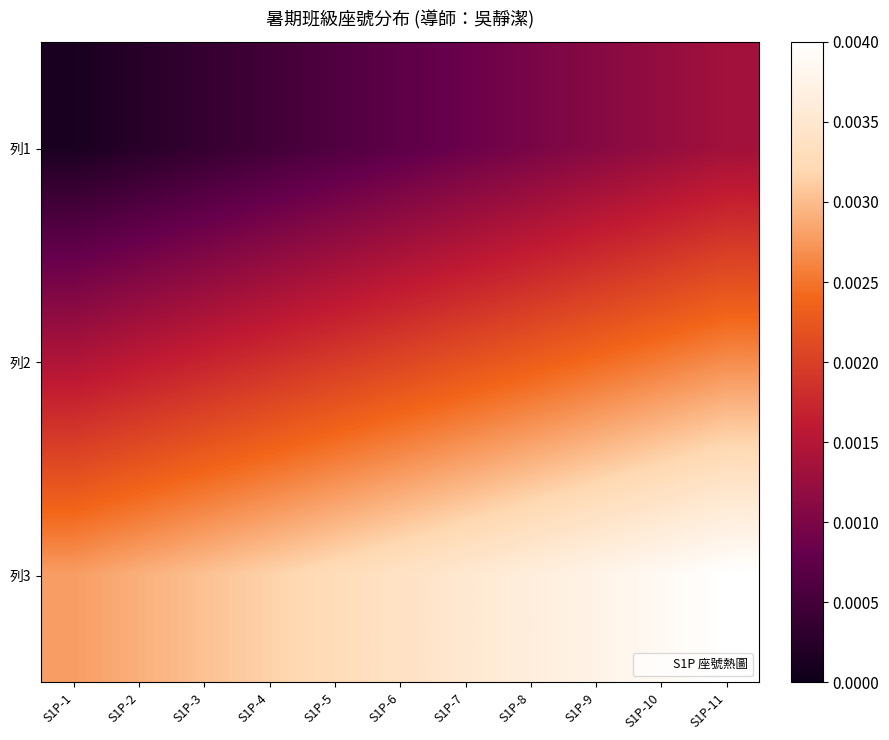

At which category is the sum across all series the highest?

S1P-11